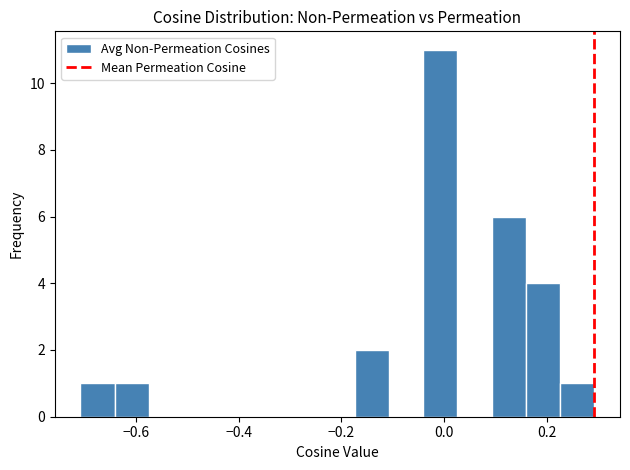

Read against the x-axis, roughly where is the centre of the tallest bar?

0.00